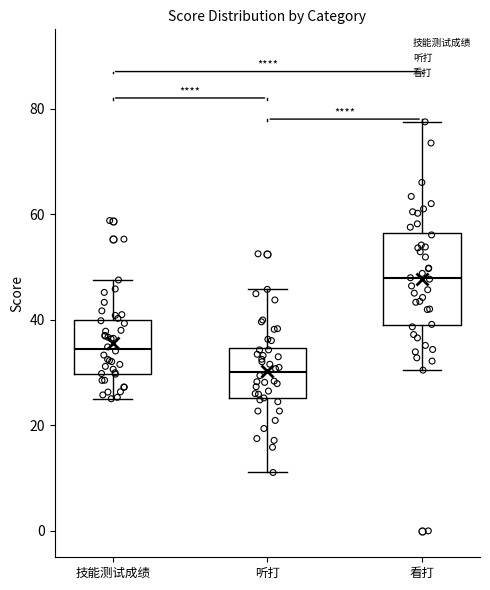

Which box's median line is the highest?

看打